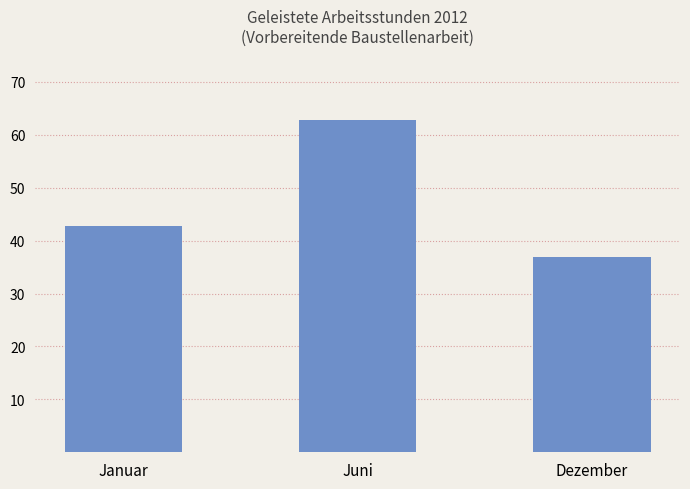

What position from the left is Juni?

2